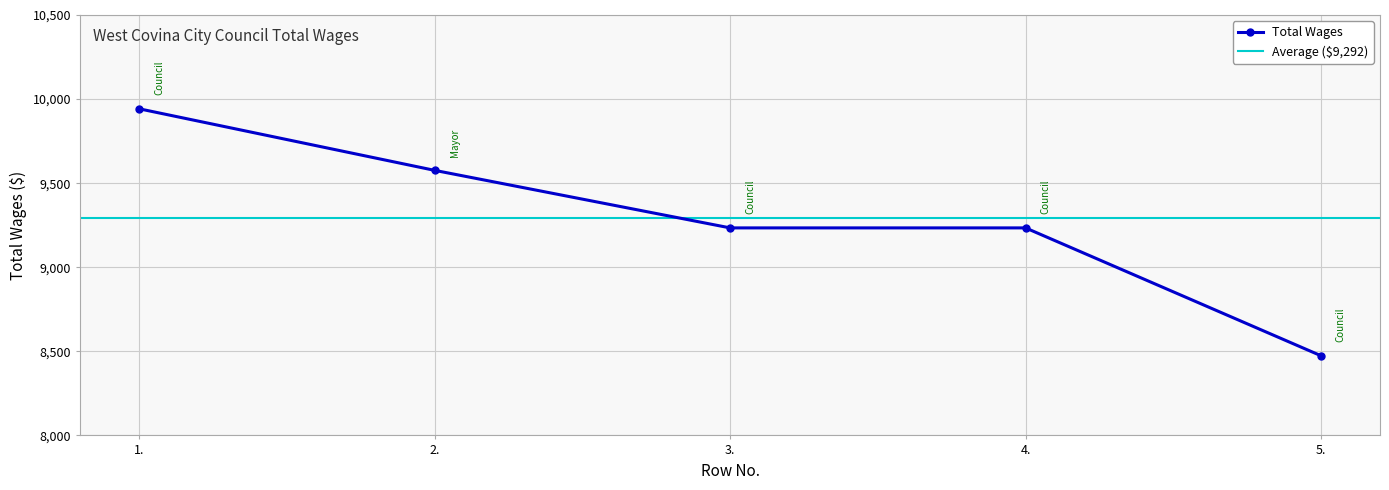

How many data points are less than 9234?

1